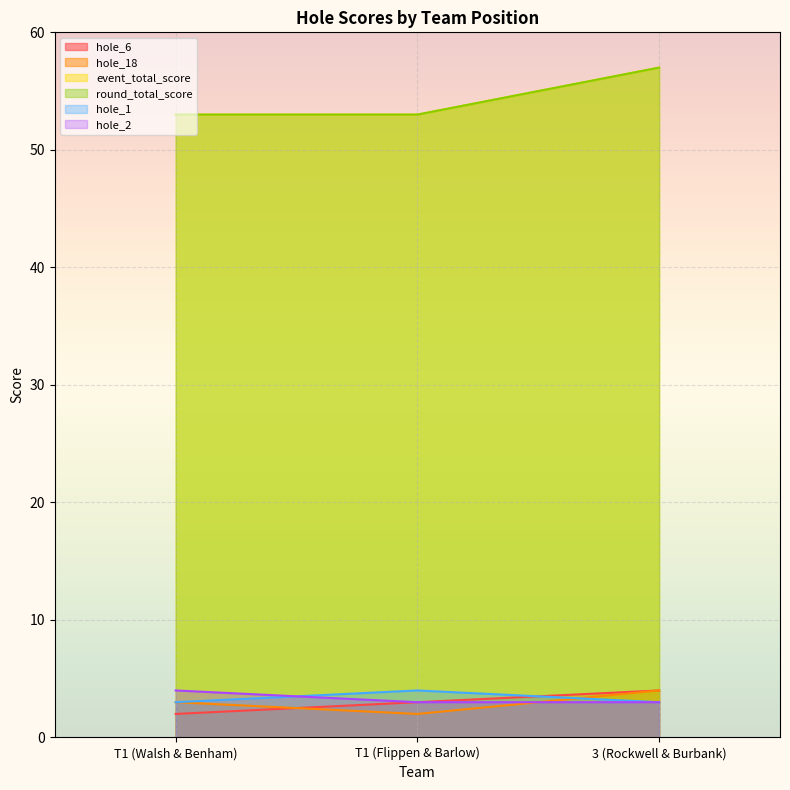

Read the event_total_score value at T1 (Walsh & Benham).

53